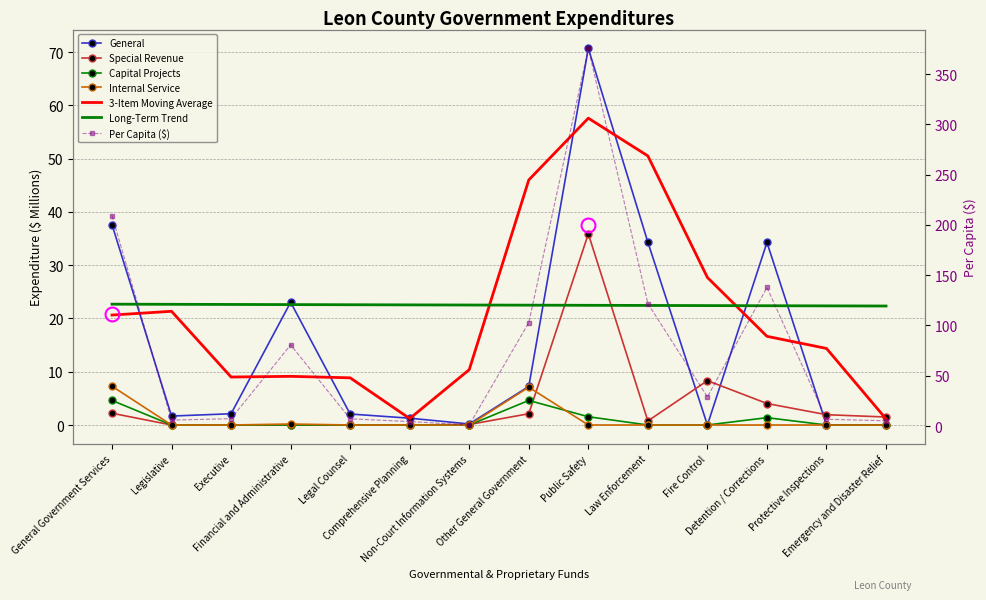

What is the label of the 6th point from the left?

Comprehensive Planning